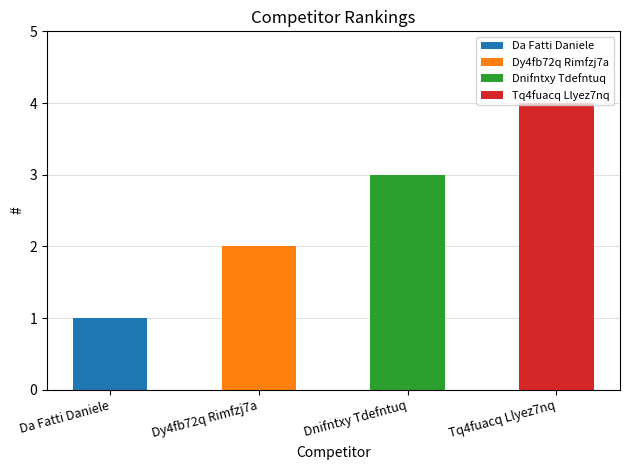

Reading right to left, extract all data points from this chart.

4	3	2	1